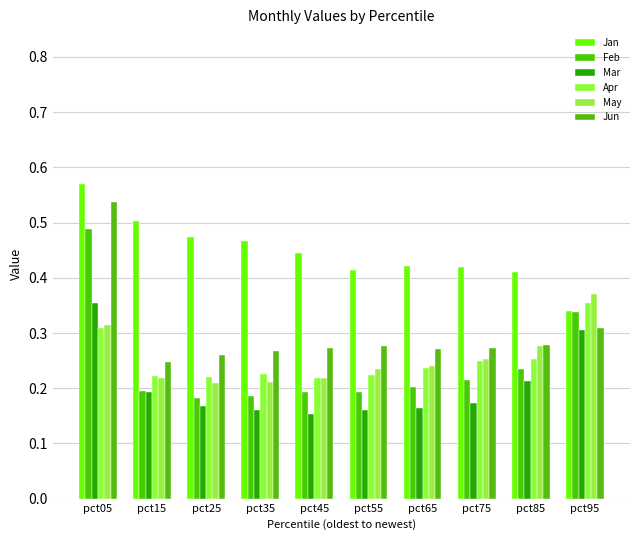

How many bars are there in each group?

6